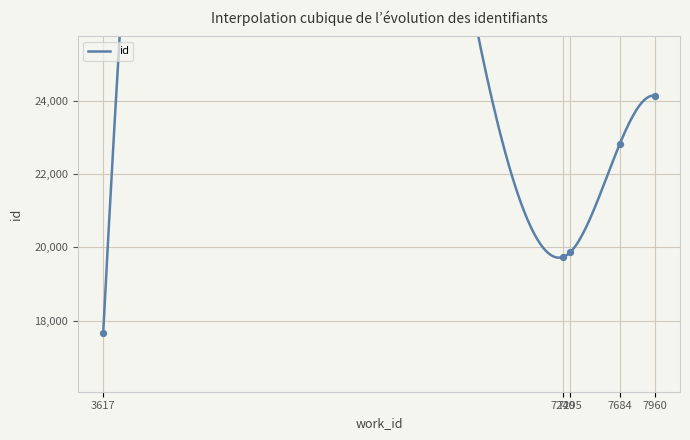

What is the change in value from 3617 to 7684?

+5135